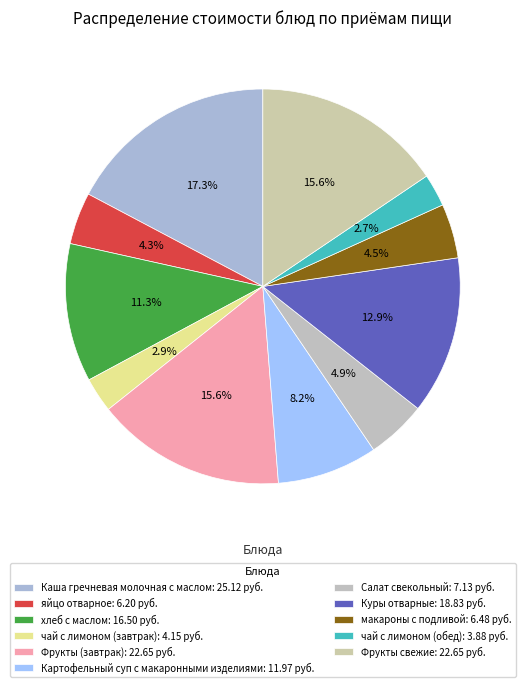

Which has a higher value, Фрукты (завтрак) or макароны с подливой?

Фрукты (завтрак)